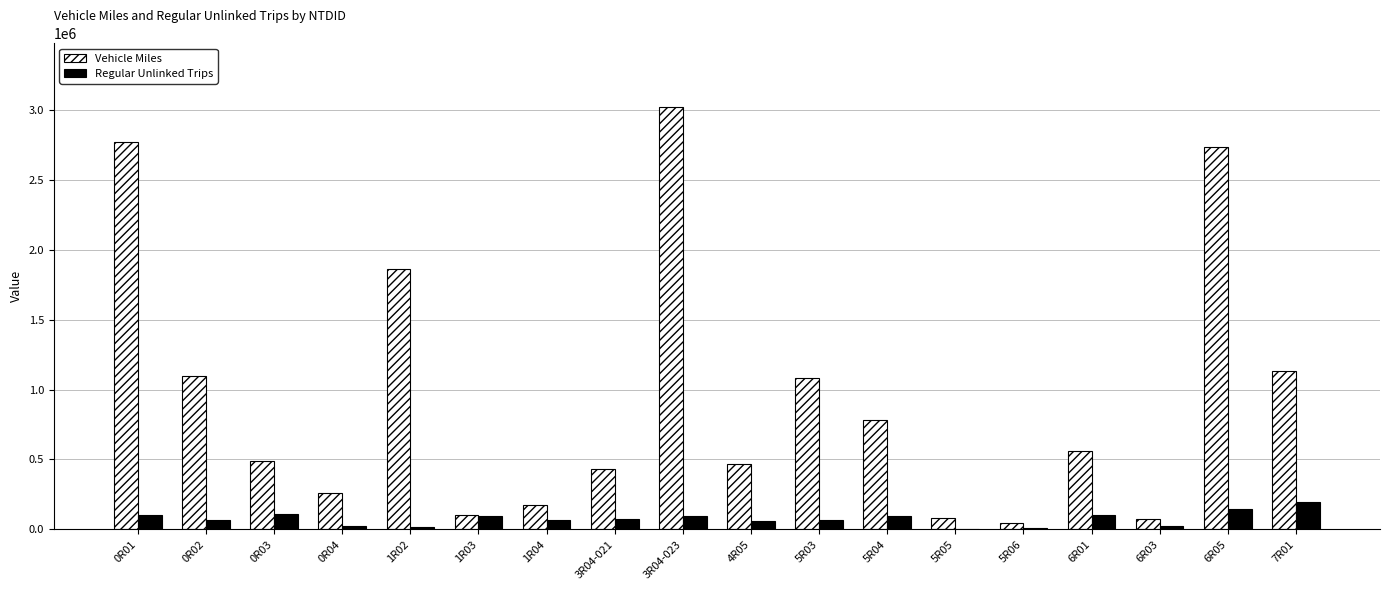

What are all the series names shown in the legend?

Vehicle Miles, Regular Unlinked Trips